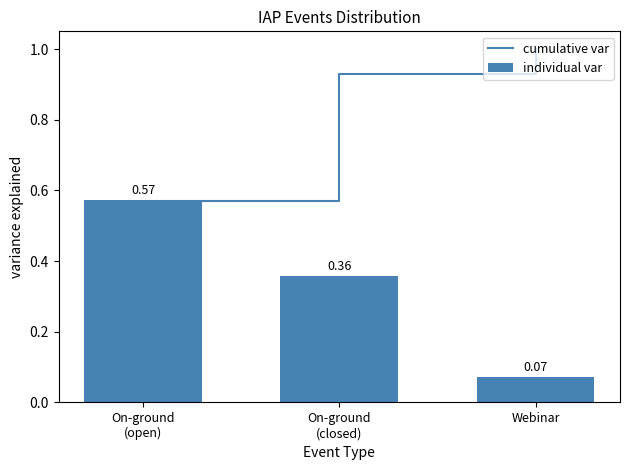

What position from the left is Webinar?

3